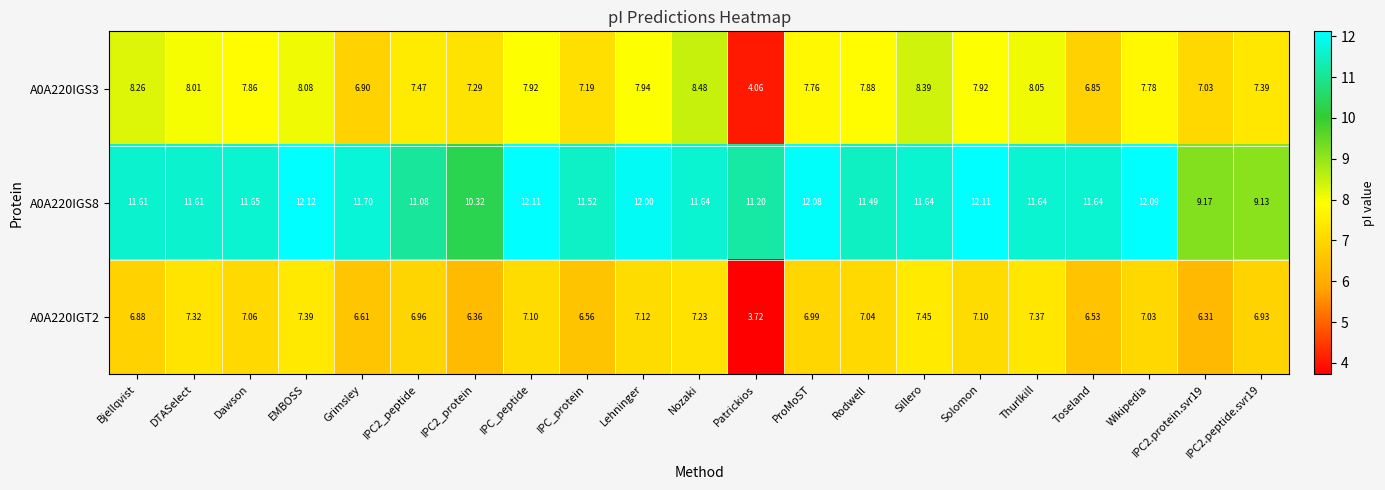

Which category has the lowest value in the A0A220IGS3 series?

Patrickios